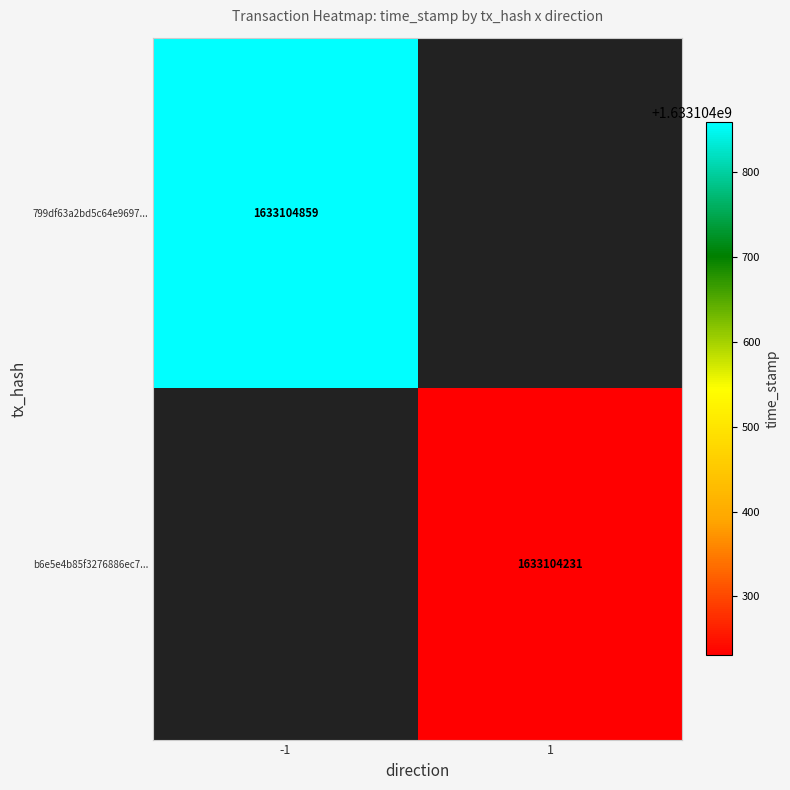

Which series has the widest spread of values?

799df63a2bd5c64e9697247ac08383a1fe7d16f...